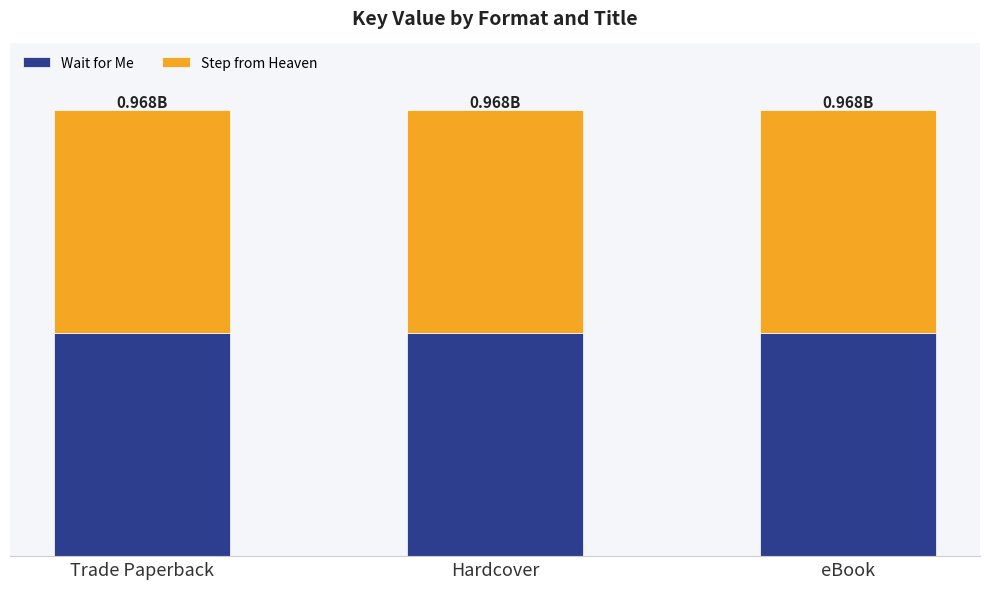

Which series has the widest spread of values?

Wait for Me